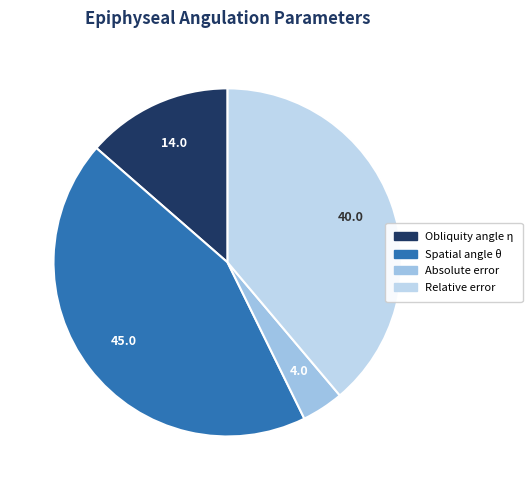

To the nearest percent, what portion does Obliquity angle η represent?

14%